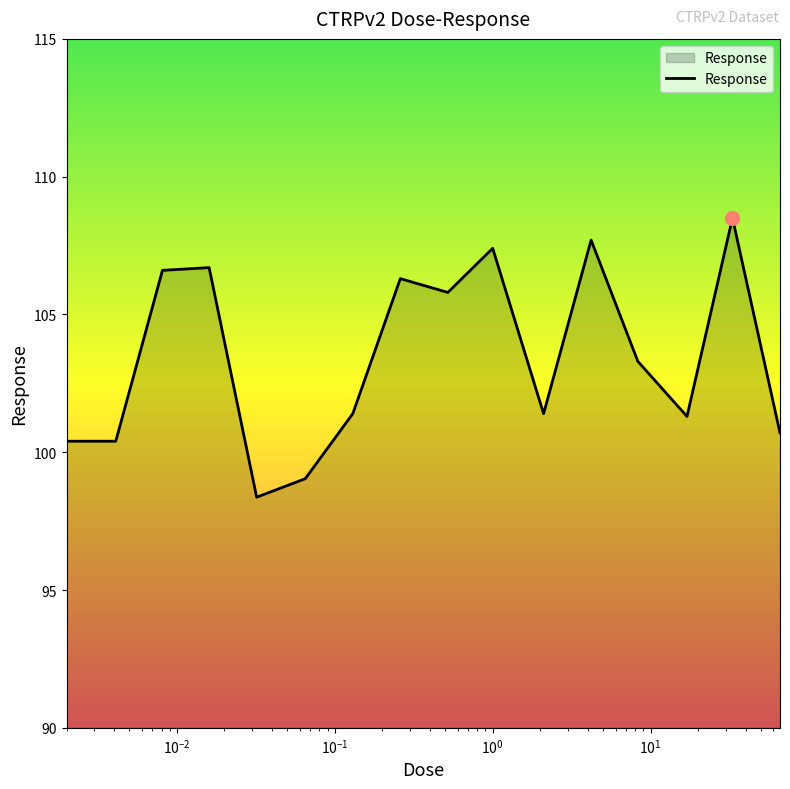

What is the minimum value shown in the chart?

98.4